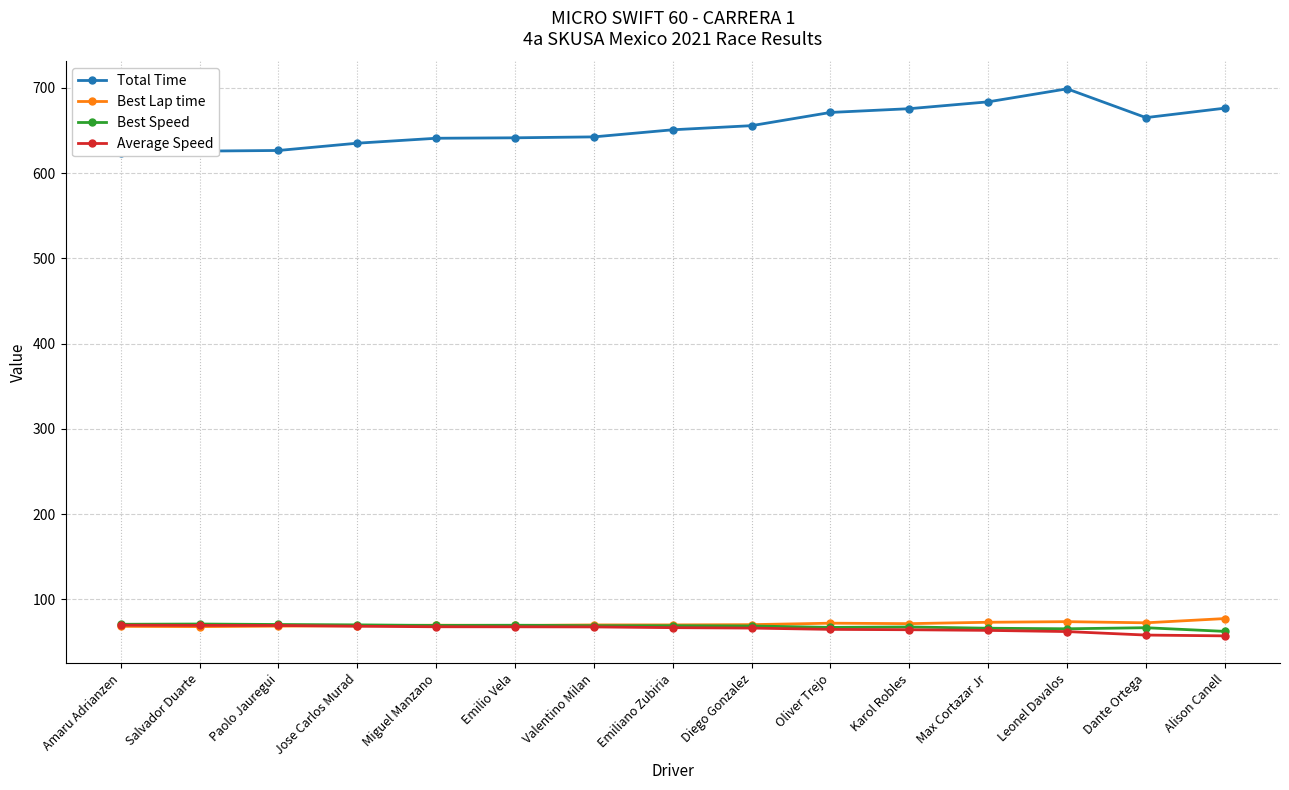

At Paolo Jauregui, list the series in order from smallest to largest.

Best Lap time, Average Speed, Best Speed, Total Time